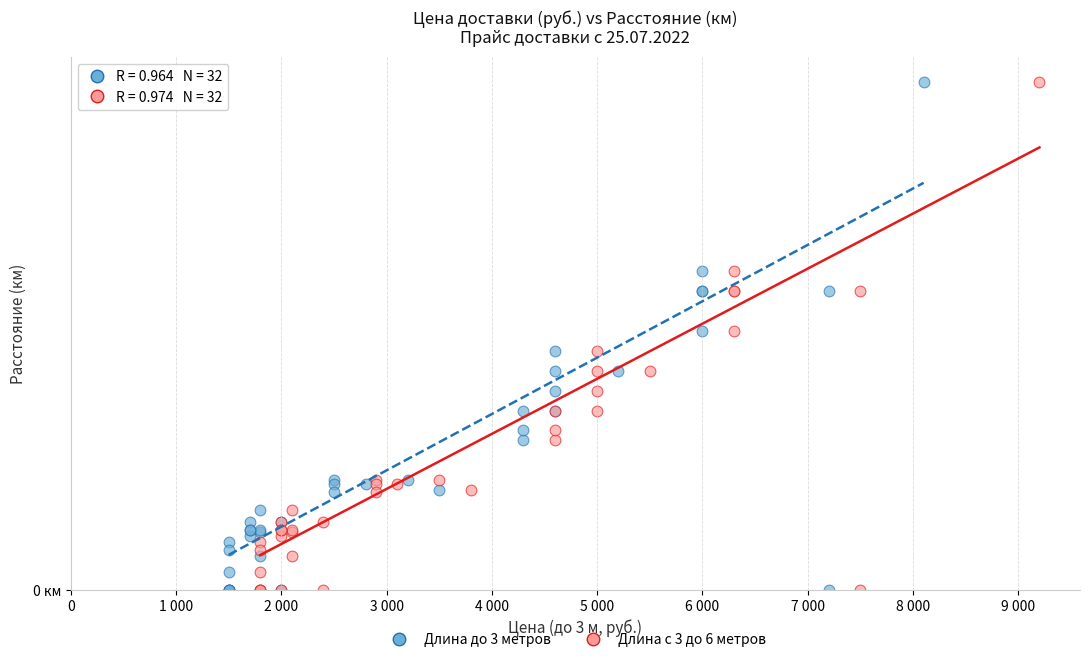

What are all the series names shown in the legend?

Длина до 3 метров, Длина с 3 до 6 метров